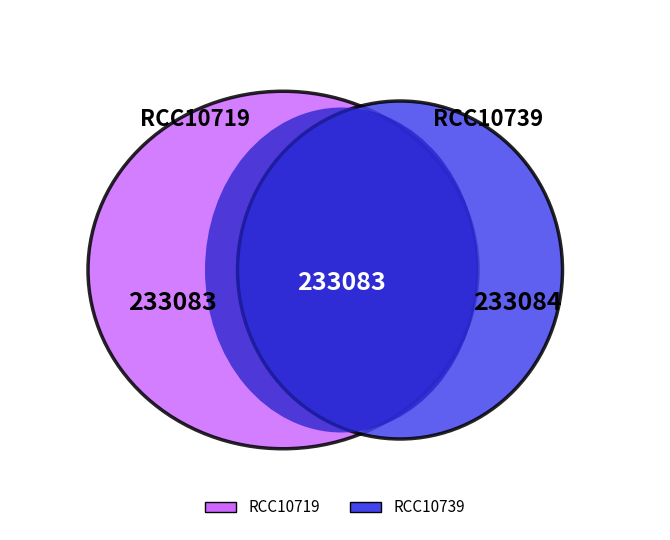

How many segments does this pie chart have?

2